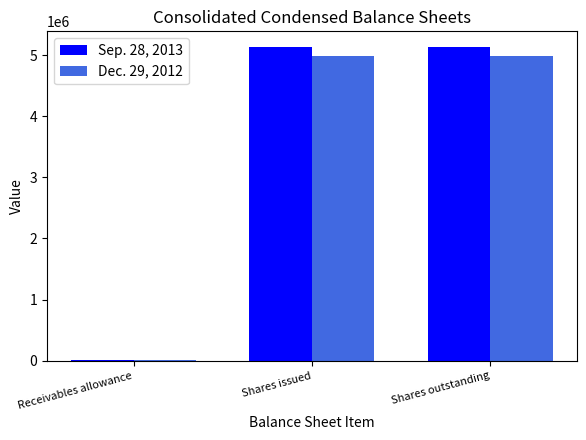

The Sep. 28, 2013 series shows 5135961 at Shares outstanding. True or false?

True